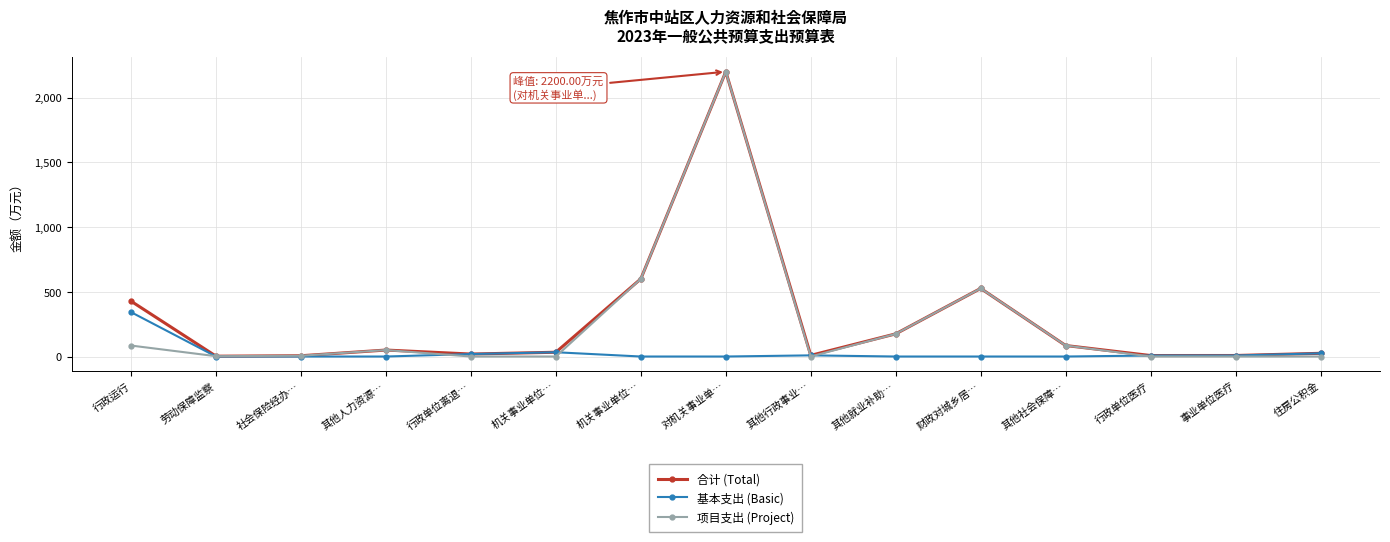

What is the difference between the highest and lowest values at 行政单位离退…?

19.1